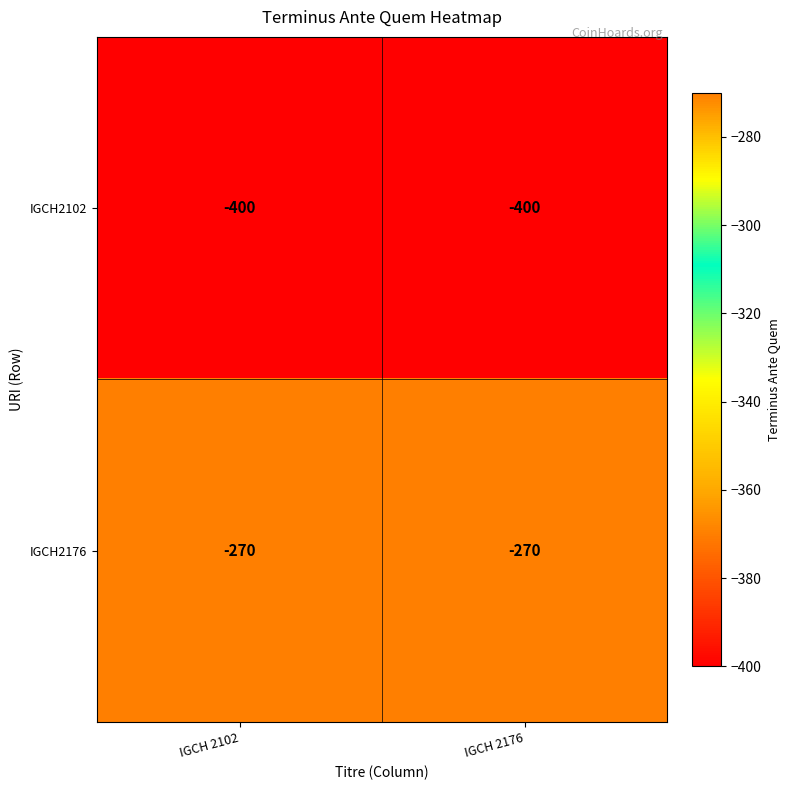

Reading left to right, extract all data points from this chart.

IGCH2102: -400	-400
IGCH2176: -270	-270